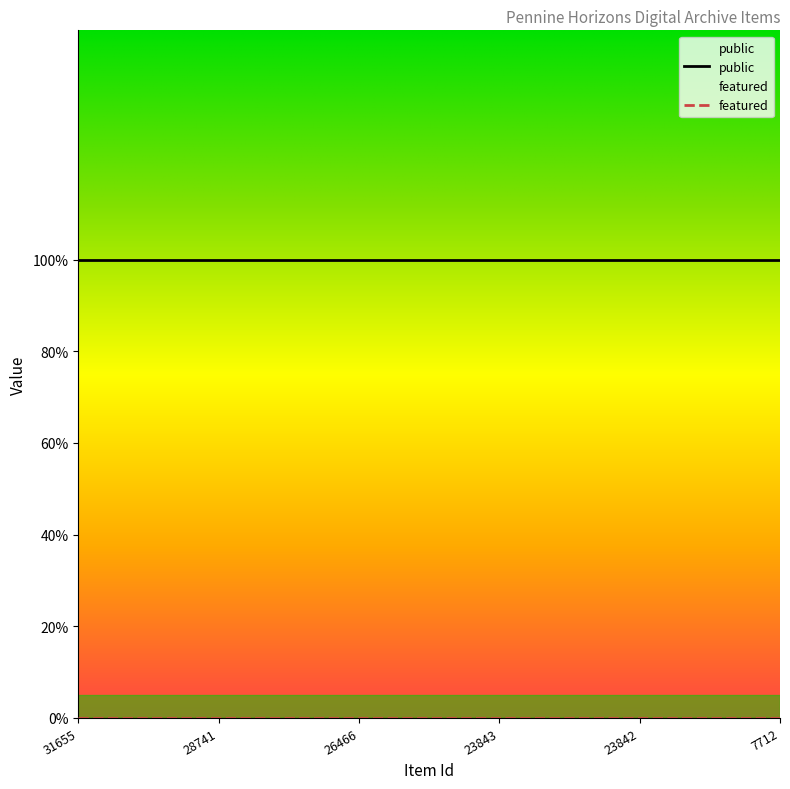

What is the value of the public point at the 5th from the left?

1